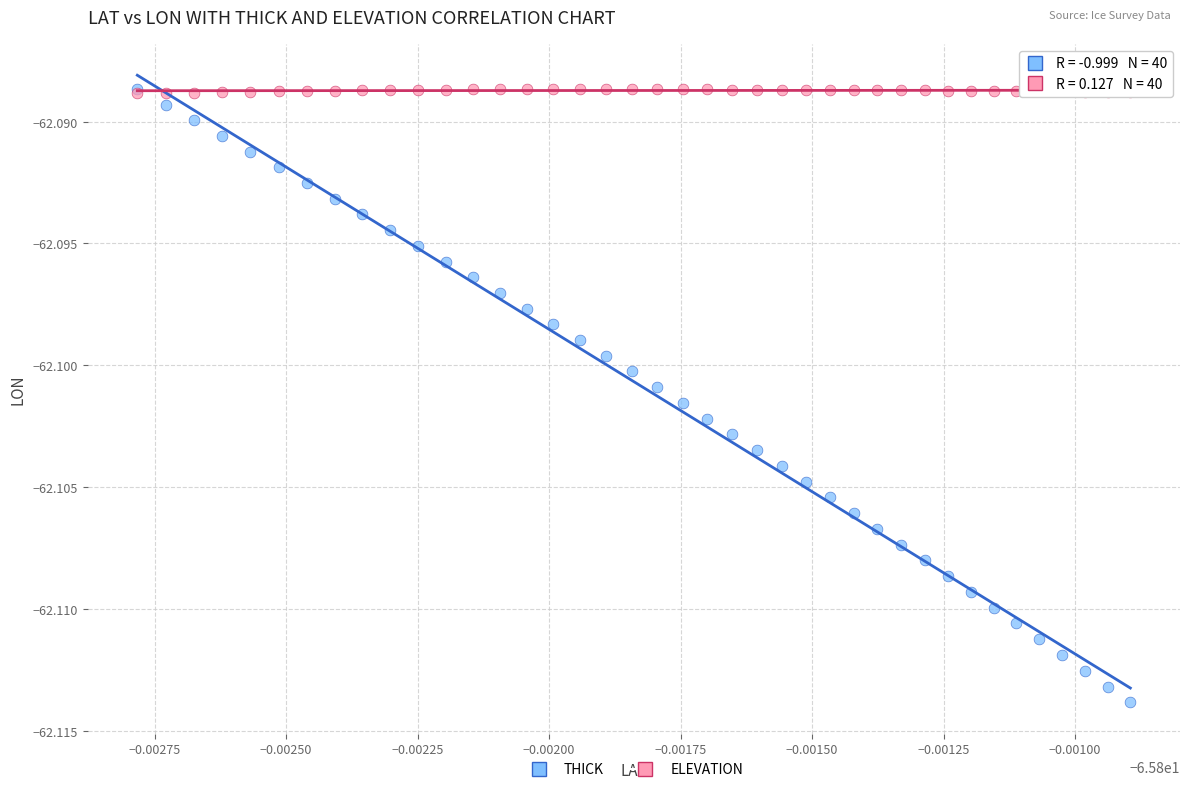

Which series contains the lowest Y value?

THICK